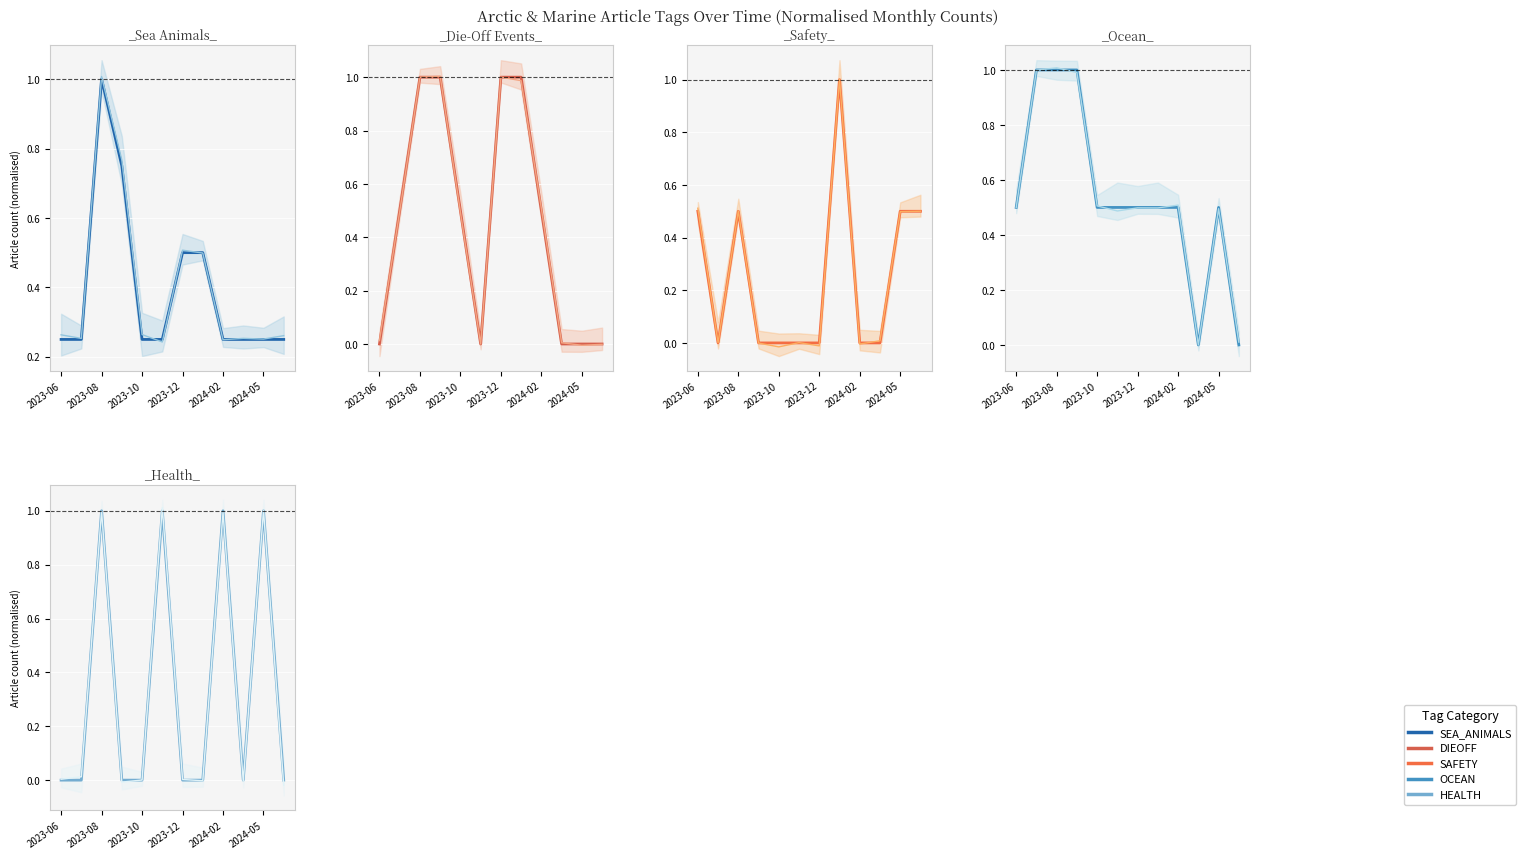

List the series in order of their peak value, highest first.

SEA_ANIMALS, DIEOFF, SAFETY, OCEAN, HEALTH